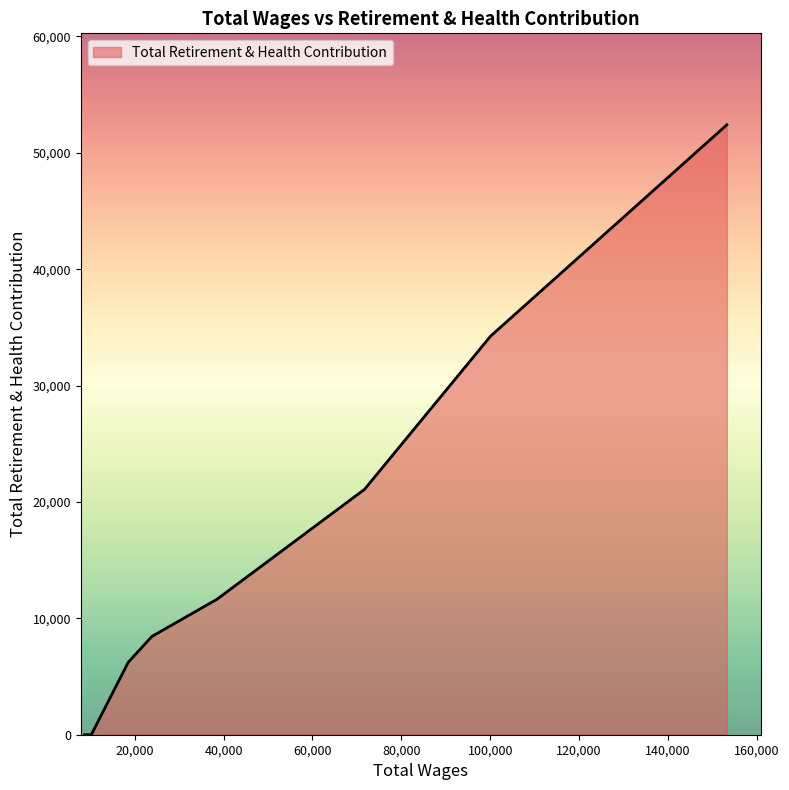

What is the difference between the maximum and minimum values?

52403